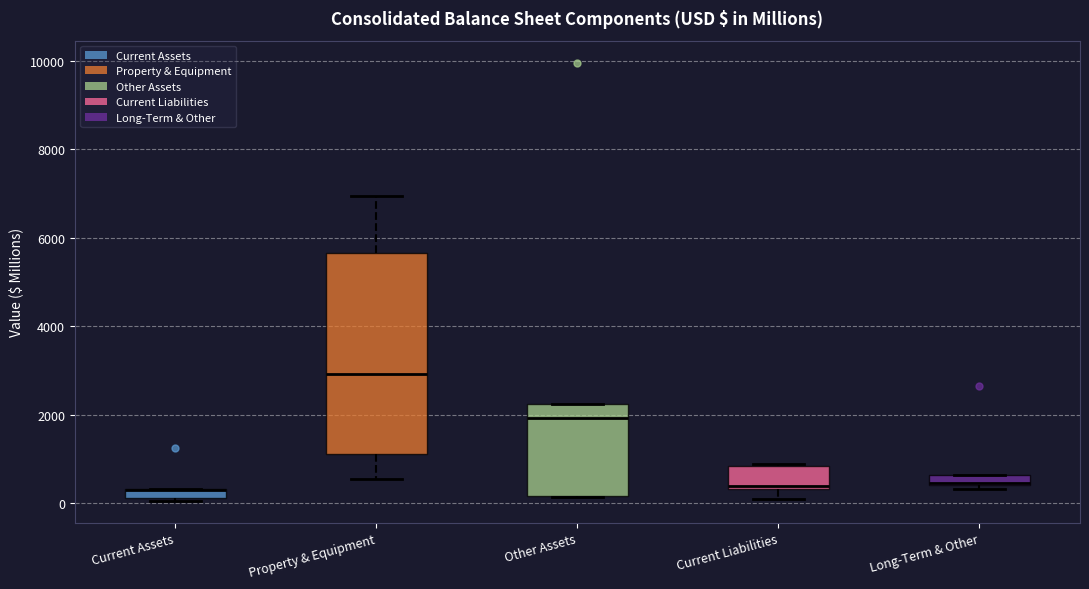

Which box is the tallest, from its lower edge to its upper edge?

Property & Equipment